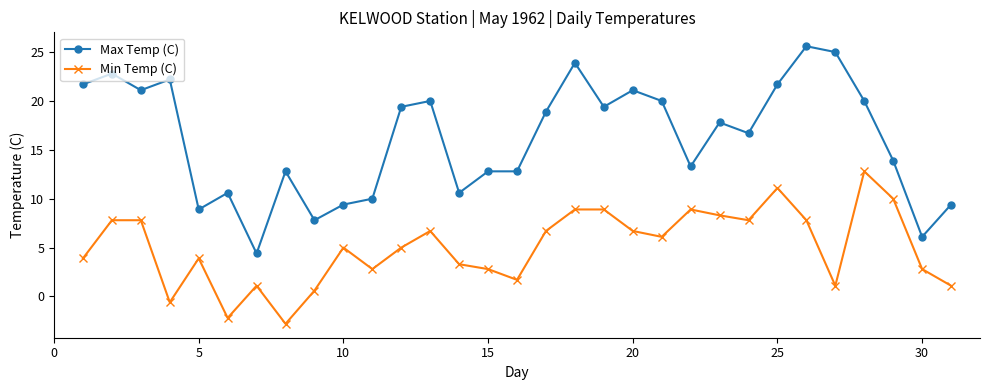

How many values in the Max Temp (C) series exceed 17?

16